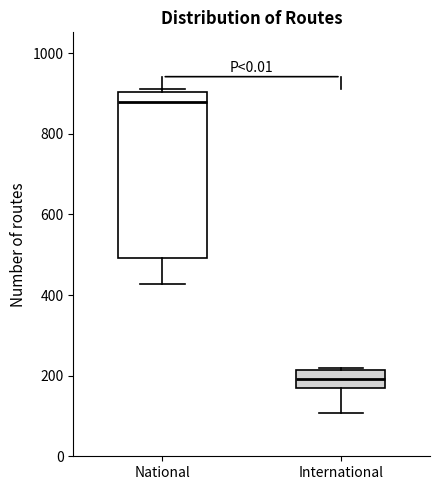

Reading left to right, transcribe this box plot: for each box, give where its median line is, the range the box spans, and where its two whiskers end, as read against the y-axis. The values are not printed on the chart, so give them approximately, as read against the axis.

National: median 880, box 500 to 900, whiskers 420 to 920
International: median 200, box 160 to 220, whiskers 100 to 220